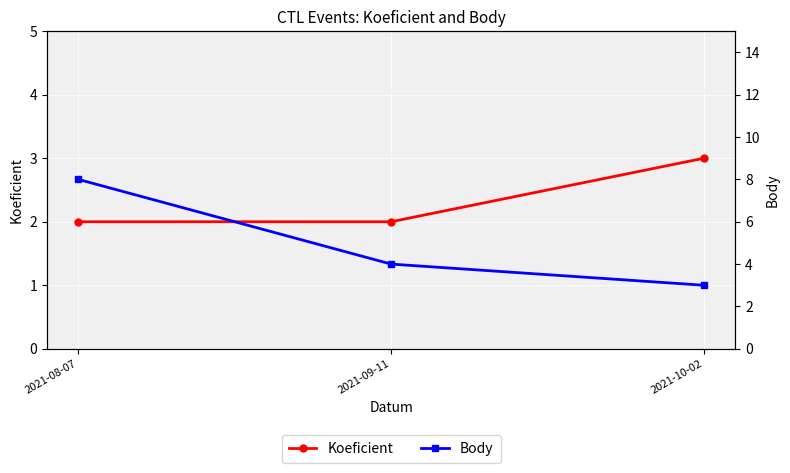

Read the Body value at 2021-09-11.

4